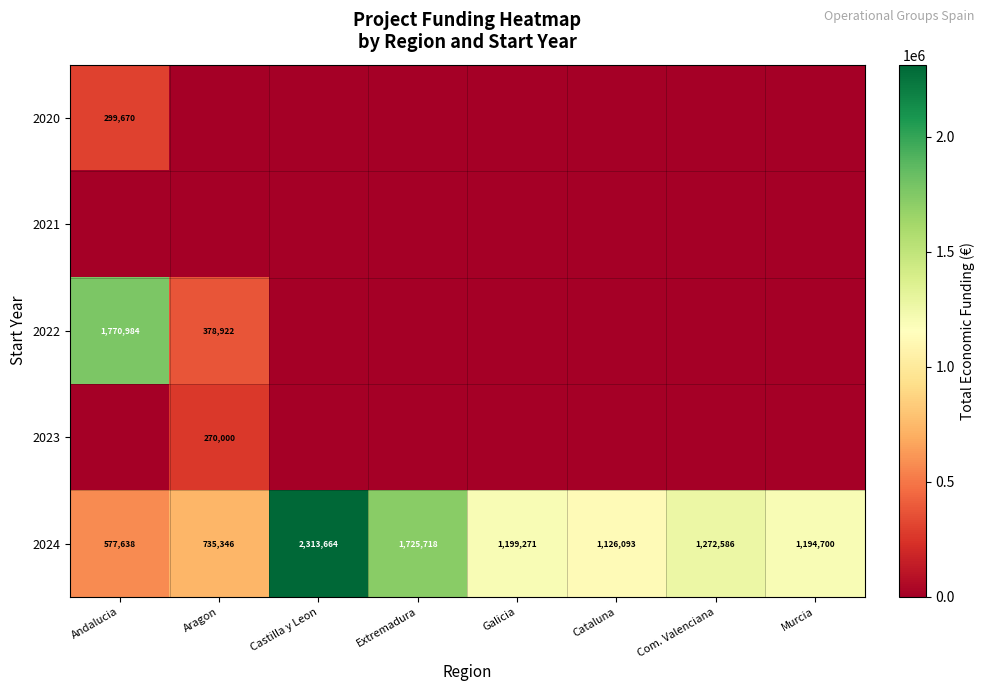

At which label does 2024 first exceed 1199271?

Castilla y Leon